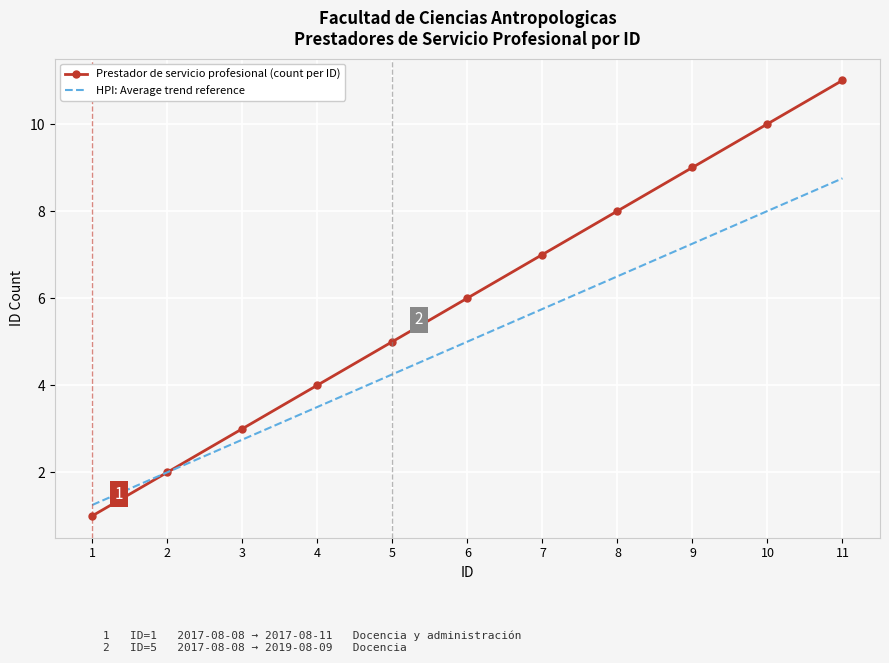

What is the difference between the second highest and second lowest values in the Prestador de servicio profesional (count per ID) series?

8.0